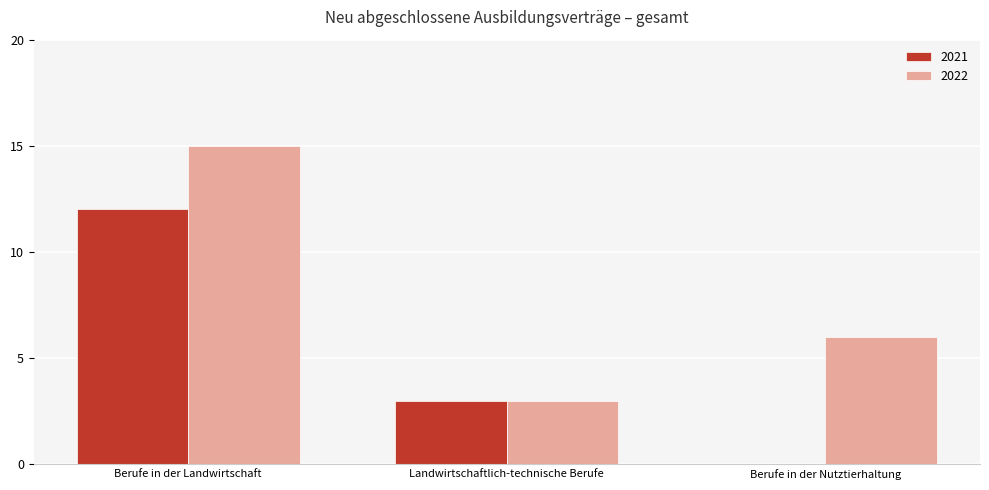

What is the sum of all 2021 values?

15